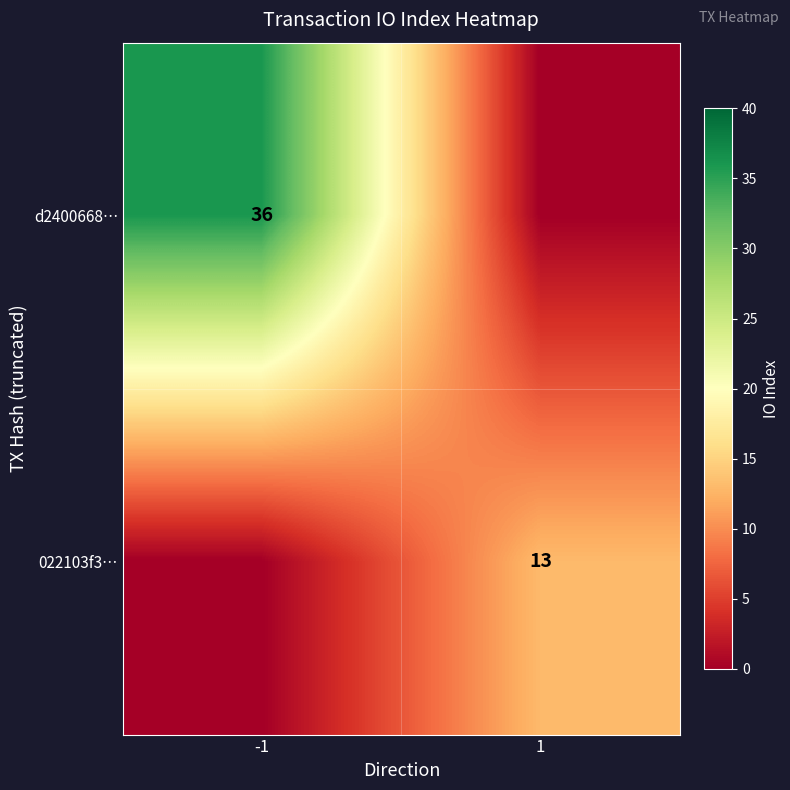

Is it true that 022103f3… equals 13 at 1?

True